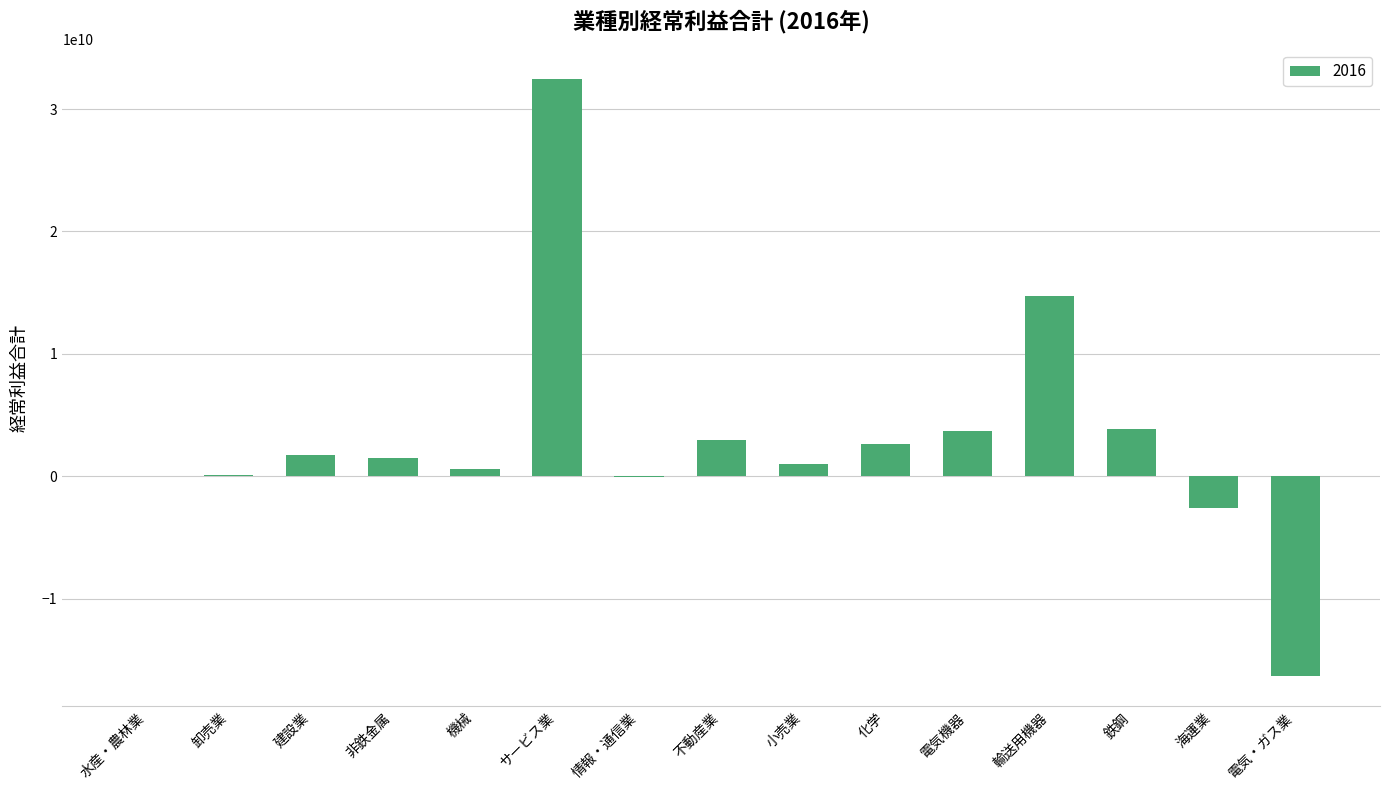

Are the bars horizontal?

No